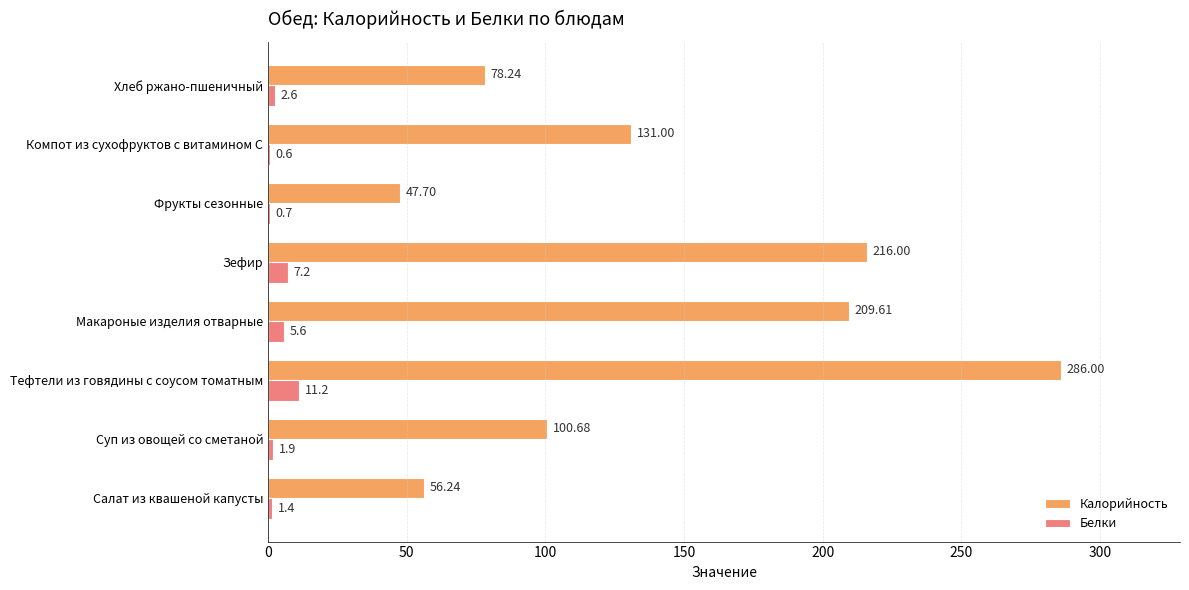

What is the sum of the Калорийность values at Салат из квашеной капусты and Зефир?

272.2